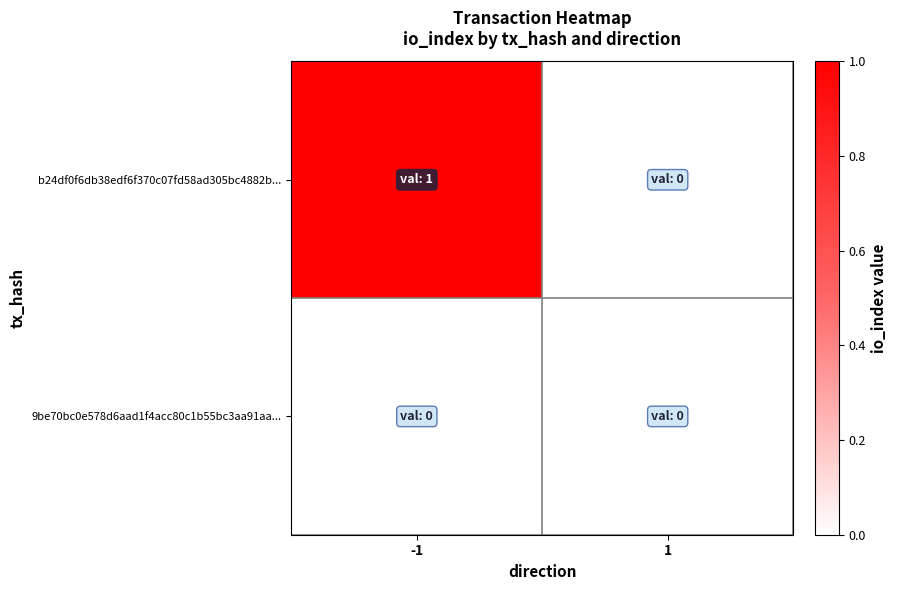

At which category does the chart reach its peak across all series?

-1